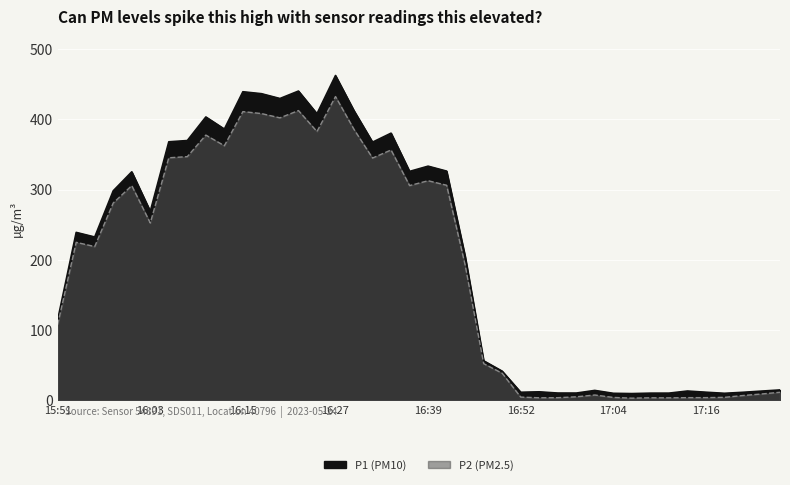

What is the average value of the P1 (PM10) series?

206.1